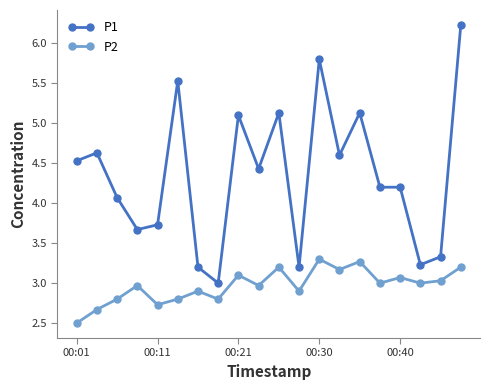

Rank the series by their average value, from lowest to highest.

P2, P1